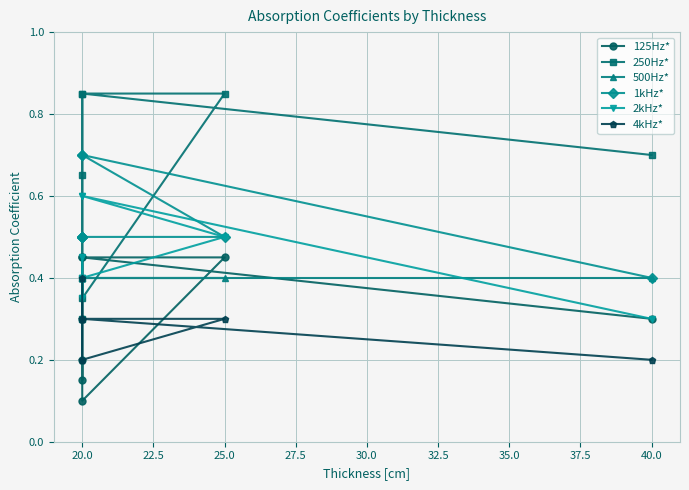

What is the spread (max minus min) of values at 20.0?

0.3